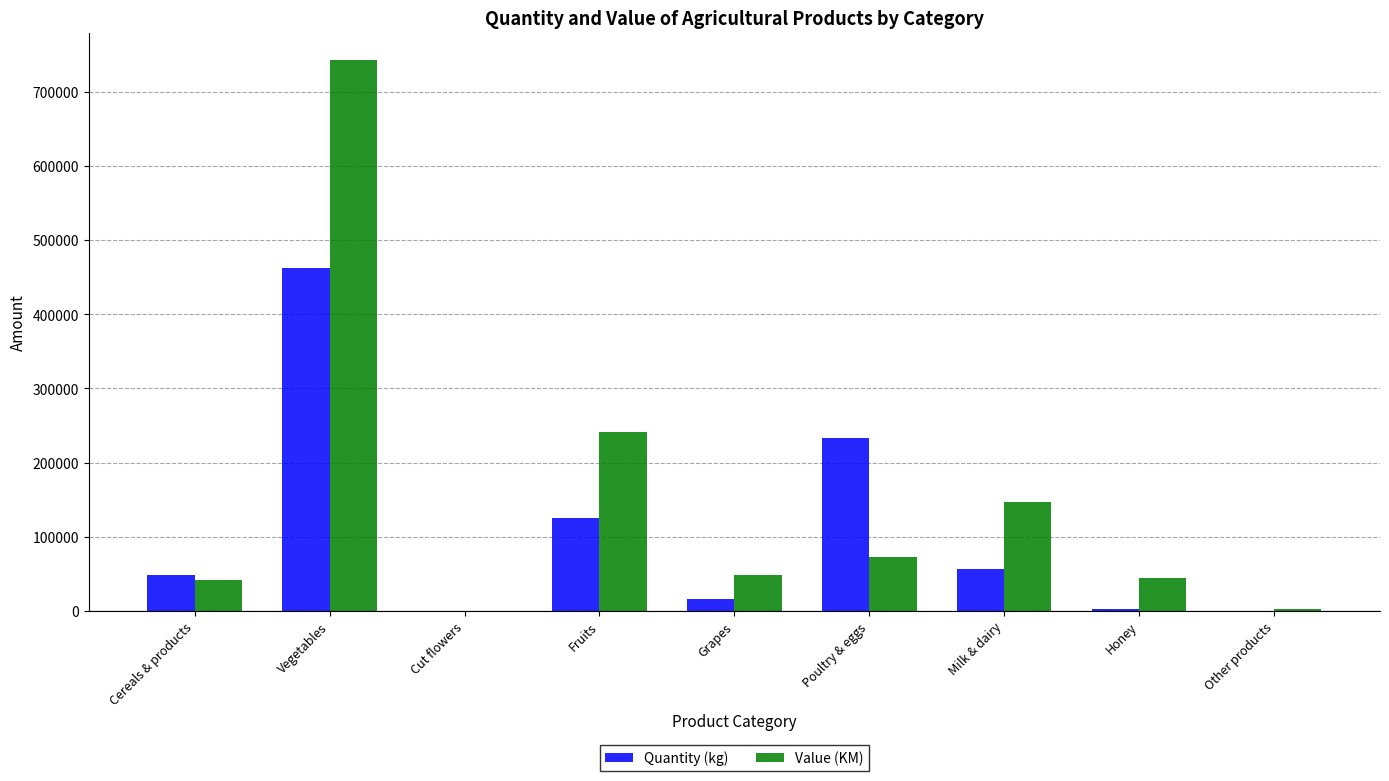

What are all the series names shown in the legend?

Quantity (kg), Value (KM)